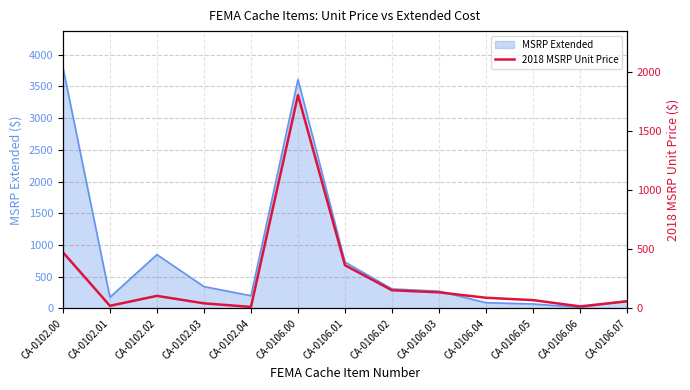

Where is the first local maximum?

CA-0102.02